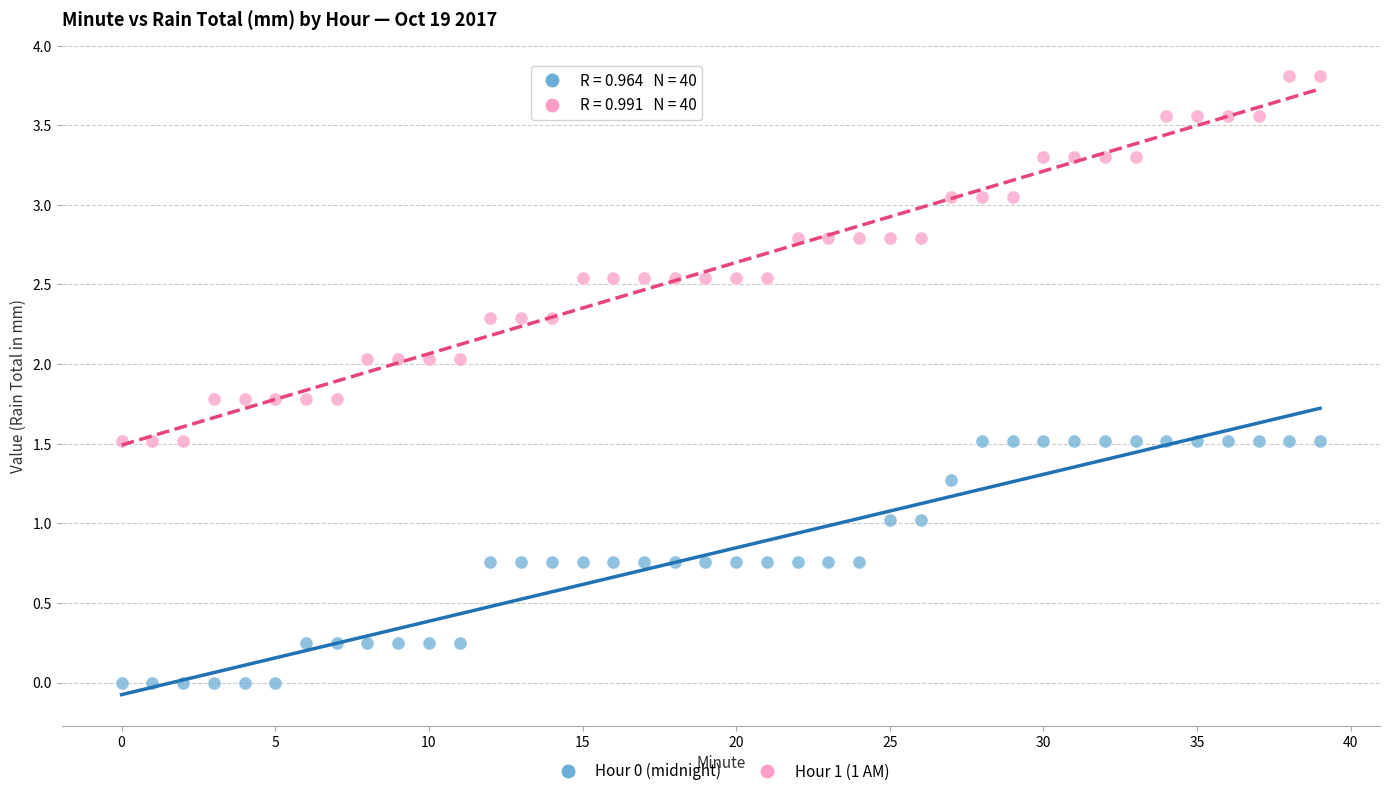

Which series contains the lowest Y value?

Hour 0 (midnight)